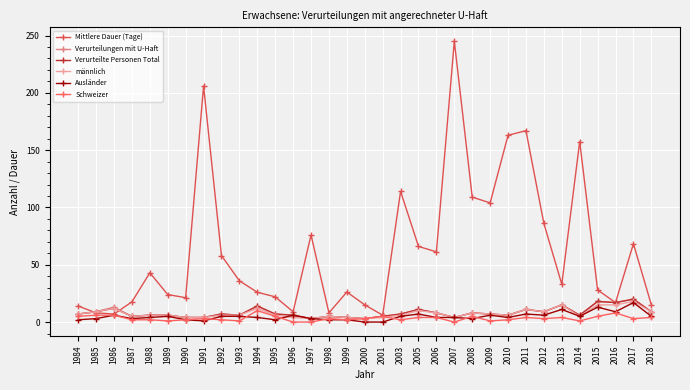

How many intersections are there between Mittlere Dauer (Tage) and Verurteilungen mit U-Haft?

2